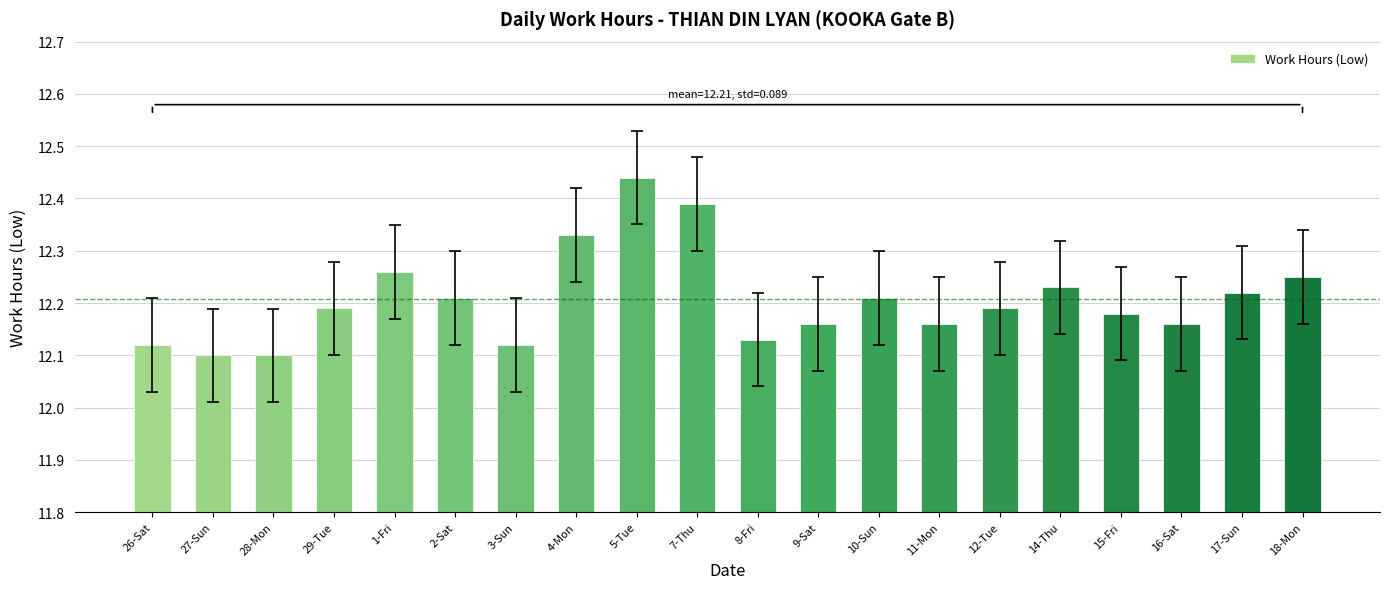

What position from the right is 7-Thu?

11